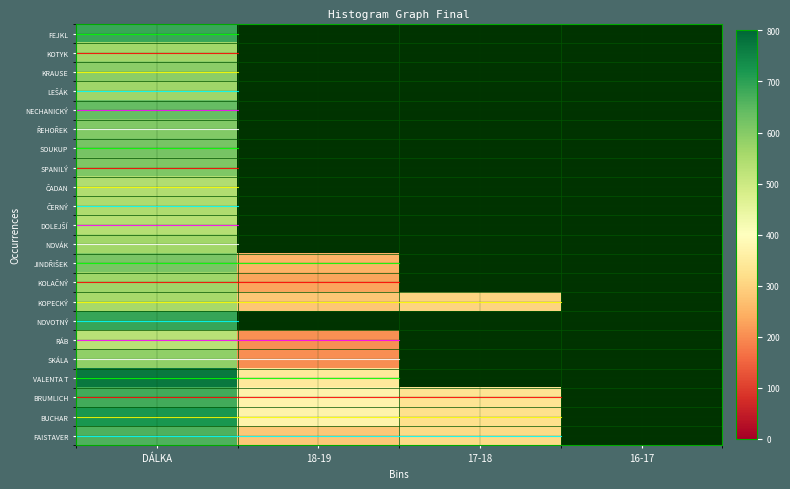

Reading left to right, extract all data points from this chart.

FEJKL: DÁLKA=687	18-19=0	17-18=0	16-17=0
KOTYK: DÁLKA=563	18-19=0	17-18=0	16-17=0
KRAUSE: DÁLKA=591	18-19=0	17-18=0	16-17=0
LEŠÁK: DÁLKA=566	18-19=0	17-18=0	16-17=0
NECHANICKÝ: DÁLKA=638	18-19=0	17-18=0	16-17=0
ŘEHOŘEK: DÁLKA=604	18-19=0	17-18=0	16-17=0
SOUKUP: DÁLKA=616	18-19=0	17-18=0	16-17=0
SPANILÝ: DÁLKA=609	18-19=0	17-18=0	16-17=0
ČADAN: DÁLKA=543	18-19=0	17-18=0	16-17=0
ČERNÝ: DÁLKA=546	18-19=0	17-18=0	16-17=0
DOLEJŠÍ: DÁLKA=536	18-19=0	17-18=0	16-17=0
NOVÁK: DÁLKA=564	18-19=0	17-18=0	16-17=0
JINDŘIŠEK: DÁLKA=613	18-19=250	17-18=0	16-17=0
KOLAČNÝ: DÁLKA=567	18-19=230	17-18=0	16-17=0
KOPECKÝ: DÁLKA=557	18-19=280	17-18=302	16-17=0
NOVOTNÝ: DÁLKA=689	18-19=0	17-18=0	16-17=0
RÁB: DÁLKA=530	18-19=206	17-18=0	16-17=0
SKÁLA: DÁLKA=586	18-19=200	17-18=0	16-17=0
VALENTA T: DÁLKA=770	18-19=345	17-18=0	16-17=0
BRUMLICH: DÁLKA=678	18-19=371	17-18=334	16-17=0
BUCHAR: DÁLKA=721	18-19=371	17-18=322	16-17=0
FAISTAVER: DÁLKA=663	18-19=284	17-18=315	16-17=0